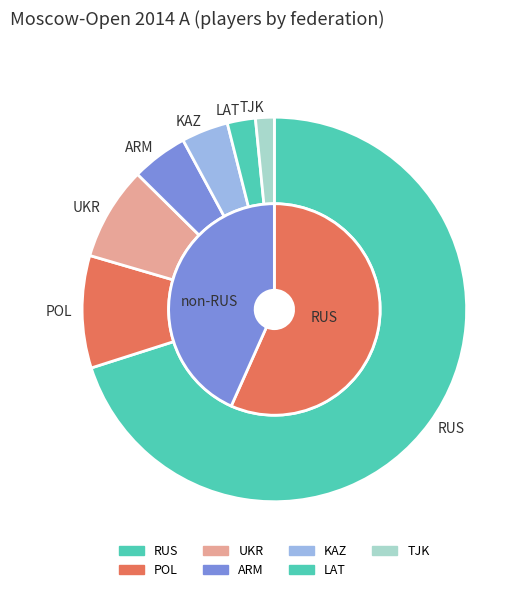

Rank the categories by value from lowest to highest.

TJK, LAT, KAZ, ARM, UKR, POL, RUS